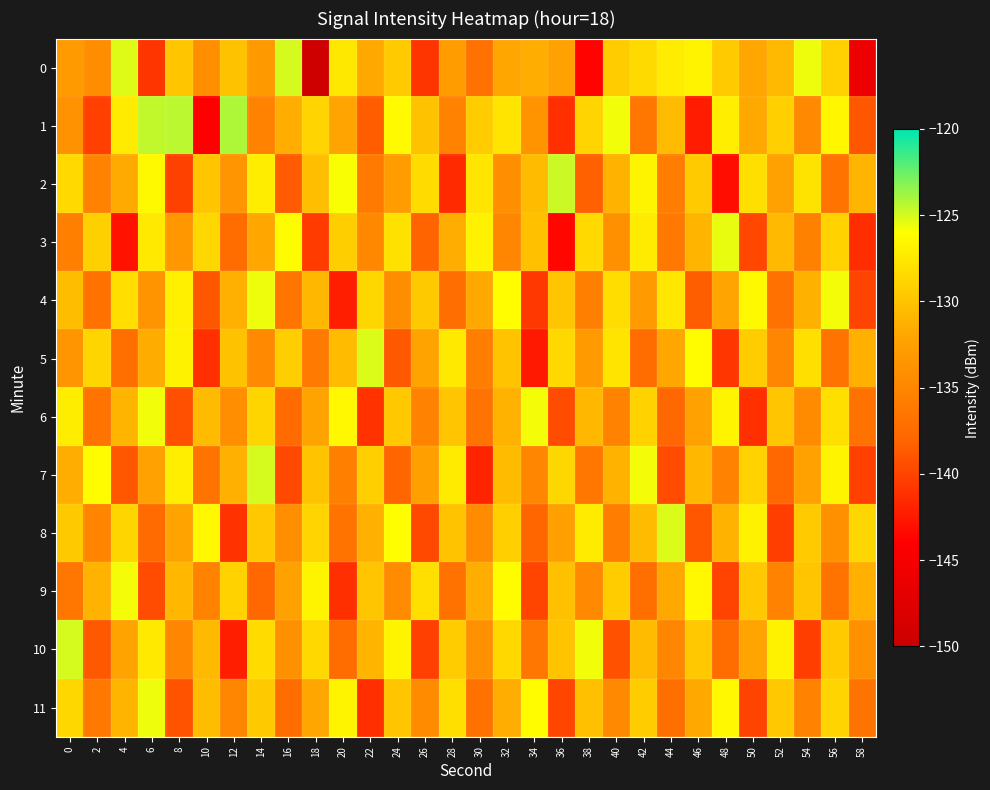

Reading left to right, extract all data points from this chart.

0: 0=-133.1	2=-134.3	4=-125.2	6=-140.8	8=-129.8	10=-134.1	12=-130.1	14=-133.1	16=-125.0	18=-149.6	20=-127.5	22=-131.8	24=-129.5	26=-140.9	28=-132.8	30=-136.9	32=-132.0	34=-131.5	36=-132.4	38=-143.7	40=-129.4	42=-128.4	44=-127.2	46=-126.8	48=-129.5	50=-131.9	52=-130.7	54=-125.6	56=-129.1	58=-146.0
1: 0=-133.8	2=-140.2	4=-127.3	6=-124.5	8=-124.4	10=-144.1	12=-124.1	14=-135.3	16=-131.4	18=-128.9	20=-132.1	22=-138.5	24=-126.3	26=-130.1	28=-135.2	30=-129.4	32=-127.8	34=-133.6	36=-141.2	38=-128.9	40=-125.7	42=-136.4	44=-130.5	46=-142.3	48=-127.1	50=-131.8	52=-129.2	54=-134.7	56=-126.6	58=-138.9
2: 0=-128.5	2=-135.3	4=-131.7	6=-126.4	8=-140.1	10=-129.8	12=-133.5	14=-127.2	16=-138.6	18=-130.3	20=-125.9	22=-136.1	24=-132.8	26=-128.4	28=-141.5	30=-127.7	32=-134.2	34=-130.6	36=-124.8	38=-138.3	40=-131.1	42=-126.7	44=-135.8	46=-129.5	48=-143.2	50=-128.1	52=-132.4	54=-127.9	56=-136.7	58=-130.9
3: 0=-135.6	2=-129.1	4=-142.8	6=-127.5	8=-133.2	10=-128.7	12=-137.4	14=-131.9	16=-126.2	18=-140.5	20=-129.3	22=-134.8	24=-128.0	26=-138.1	28=-131.5	30=-126.8	32=-135.0	34=-130.2	36=-143.6	38=-128.5	40=-133.9	42=-127.3	44=-136.2	46=-131.0	48=-125.5	50=-139.8	52=-130.7	54=-135.4	56=-129.0	58=-141.3
4: 0=-130.4	2=-136.8	4=-128.2	6=-133.7	8=-127.0	10=-138.9	12=-131.3	14=-125.6	16=-136.5	18=-130.8	20=-142.1	22=-128.7	24=-134.3	26=-129.6	28=-137.2	30=-131.8	32=-126.1	34=-140.7	36=-129.9	38=-135.5	40=-128.3	42=-133.0	44=-127.6	46=-138.4	48=-132.1	50=-126.4	52=-136.9	54=-131.2	56=-125.8	58=-140.0
5: 0=-133.5	2=-128.8	4=-137.1	6=-131.6	8=-126.9	10=-141.2	12=-130.1	14=-134.6	16=-129.3	18=-136.0	20=-130.5	22=-125.2	24=-138.7	26=-132.2	28=-127.5	30=-135.8	32=-130.0	34=-142.5	36=-128.6	38=-133.1	40=-127.8	42=-137.3	44=-131.9	46=-126.2	48=-140.8	50=-129.4	52=-134.9	54=-128.1	56=-136.6	58=-131.3
6: 0=-127.2	2=-136.7	4=-131.0	6=-125.7	8=-139.3	10=-130.6	12=-134.1	14=-128.8	16=-137.5	18=-132.2	20=-126.5	22=-141.0	24=-129.7	26=-135.2	28=-129.9	30=-136.6	32=-131.1	34=-125.8	36=-139.5	38=-130.8	40=-135.3	42=-129.0	44=-137.7	46=-132.4	48=-126.7	50=-141.2	52=-129.9	54=-134.4	56=-128.1	58=-136.8
7: 0=-131.5	2=-126.2	4=-138.9	6=-132.4	8=-127.1	10=-136.6	12=-131.3	14=-125.0	16=-139.7	18=-130.0	20=-135.5	22=-129.2	24=-137.9	26=-132.6	28=-127.3	30=-141.8	32=-130.5	34=-135.0	36=-128.7	38=-136.4	40=-131.1	42=-125.8	44=-139.5	46=-130.8	48=-135.3	50=-129.0	52=-137.7	54=-132.4	56=-126.7	58=-140.2
8: 0=-129.6	2=-135.1	4=-128.8	6=-137.5	8=-132.2	10=-126.5	12=-141.0	14=-129.7	16=-134.2	18=-128.9	20=-136.6	22=-131.3	24=-126.0	26=-139.7	28=-130.0	30=-134.5	32=-129.2	34=-137.9	36=-132.6	38=-127.3	40=-135.8	42=-130.5	44=-125.2	46=-138.9	48=-131.1	50=-126.8	52=-140.3	54=-129.5	56=-134.0	58=-128.7
9: 0=-136.4	2=-131.1	4=-125.8	6=-139.5	8=-130.8	10=-135.3	12=-129.0	14=-137.7	16=-132.4	18=-126.7	20=-141.2	22=-129.9	24=-134.4	26=-128.1	28=-136.8	30=-131.5	32=-126.2	34=-139.9	36=-130.2	38=-134.7	40=-129.4	42=-137.1	44=-131.8	46=-126.5	48=-140.0	50=-129.7	52=-135.2	54=-129.9	56=-136.6	58=-131.3
10: 0=-125.0	2=-138.7	4=-132.2	6=-127.5	8=-135.0	10=-130.7	12=-142.2	14=-128.4	16=-133.9	18=-128.6	20=-137.3	22=-131.0	24=-126.7	26=-140.2	28=-129.4	30=-133.9	32=-128.6	34=-136.3	36=-130.0	38=-125.7	40=-139.2	42=-130.5	44=-135.0	46=-129.7	48=-137.4	50=-132.1	52=-126.8	54=-140.3	56=-129.5	58=-134.0
11: 0=-128.7	2=-136.2	4=-130.9	6=-125.6	8=-139.1	10=-130.4	12=-134.9	14=-129.6	16=-137.3	18=-132.0	20=-126.7	22=-141.2	24=-129.9	26=-134.4	28=-128.1	30=-136.8	32=-131.5	34=-126.2	36=-139.9	38=-130.2	40=-134.7	42=-129.4	44=-137.1	46=-131.8	48=-126.5	50=-140.0	52=-129.7	54=-135.2	56=-128.9	58=-136.6